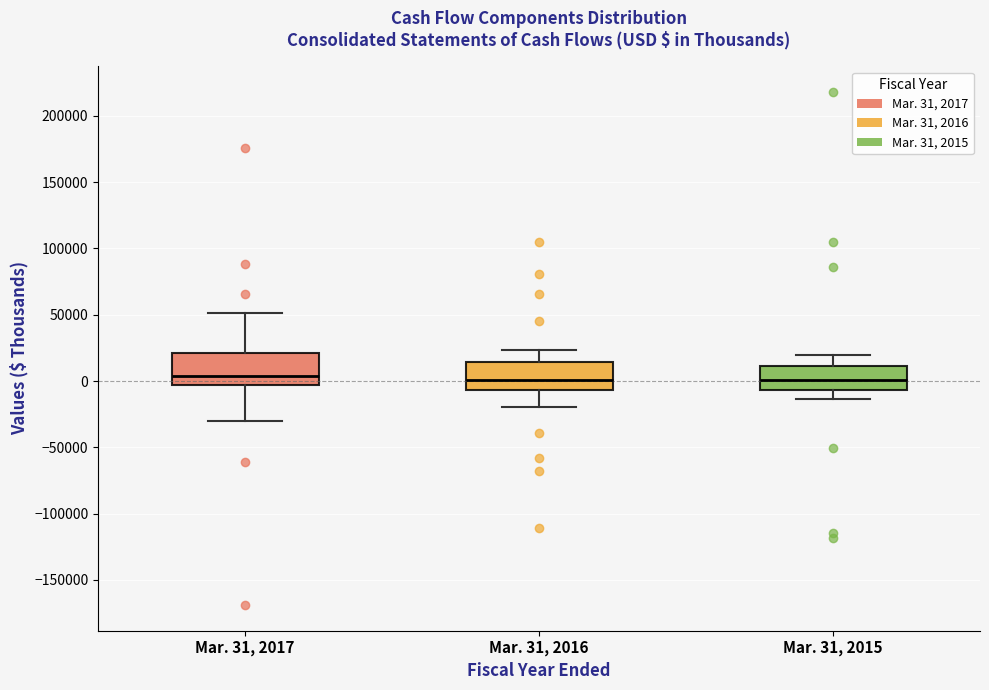

Reading left to right, transcribe this box plot: for each box, give where its median line is, the range the box spans, and where its two whiskers end, as read against the y-axis. The values are not printed on the chart, so give them approximately, as read against the axis.

Mar. 31, 2017: median 5000, box -5000 to 20000, whiskers -30000 to 50000
Mar. 31, 2016: median 0, box -5000 to 15000, whiskers -20000 to 25000
Mar. 31, 2015: median 0, box -5000 to 10000, whiskers -15000 to 20000